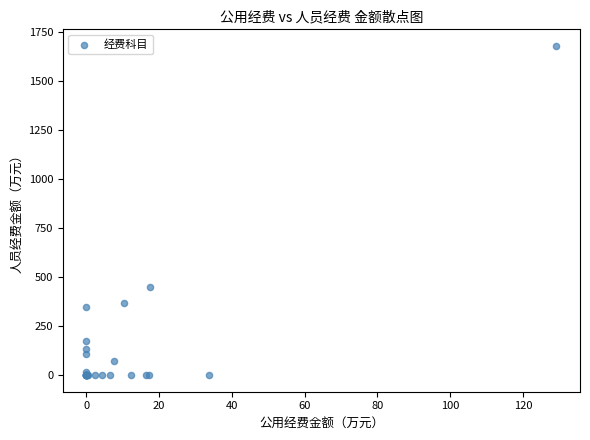

What Y value in the scatter plot is closest to 839?

447.4